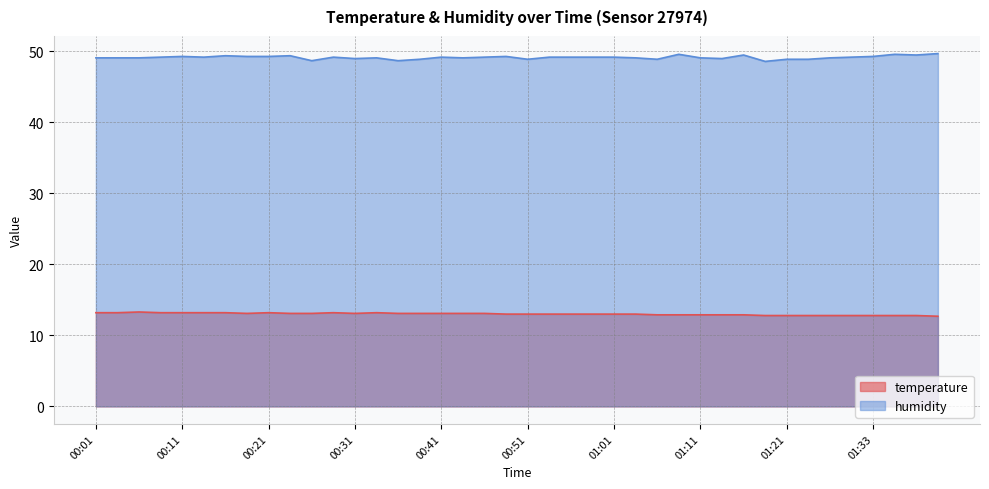

True or false: temperature and humidity intersect in this chart.

False